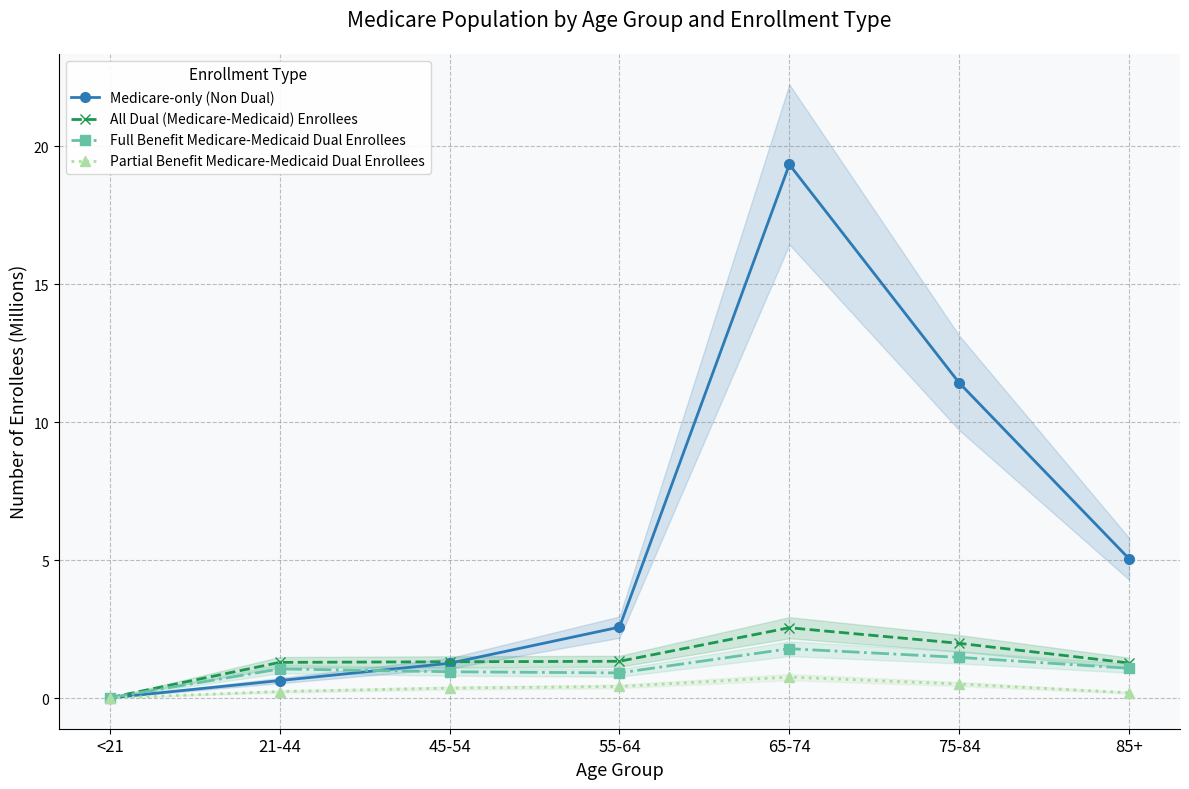

The value of All Dual (Medicare-Medicaid) Enrollees at 75-84 is 2.8. True or false?

False